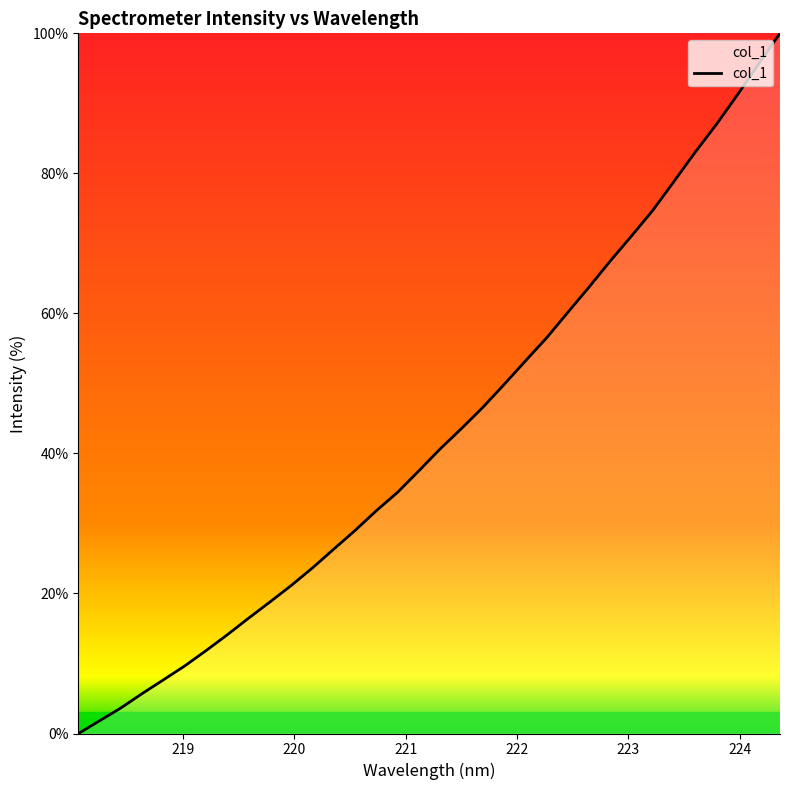

What is the maximum value shown in the chart?

100.0